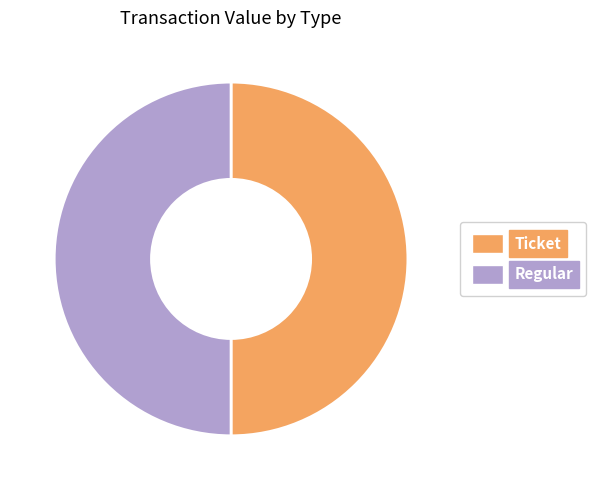

Do Regular and Ticket together represent more than half of the pie?

Yes